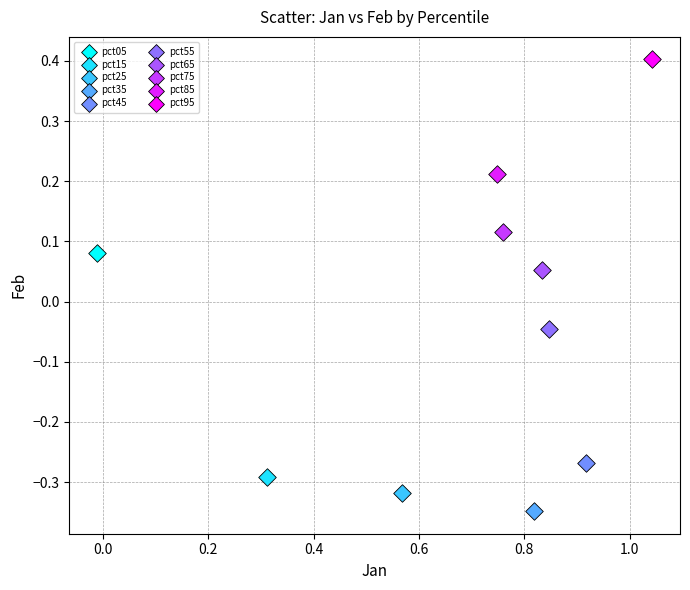

Which series contains the lowest Y value?

pct35